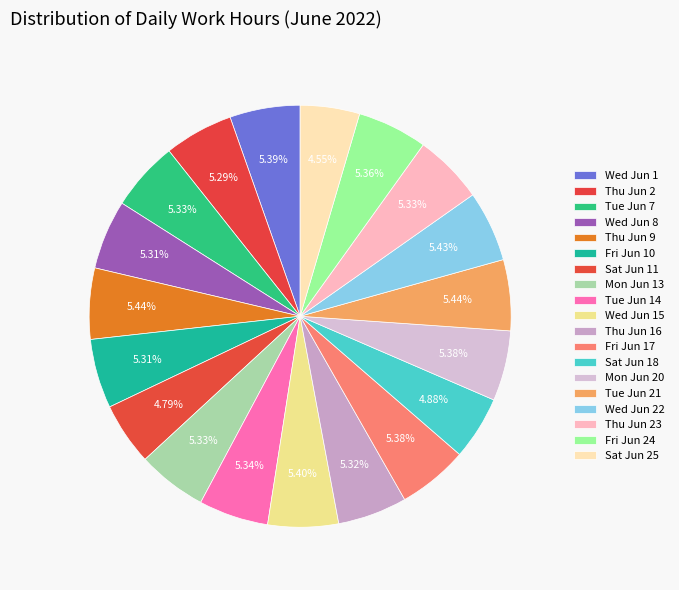

To the nearest percent, what is the average slice percentage?

5%